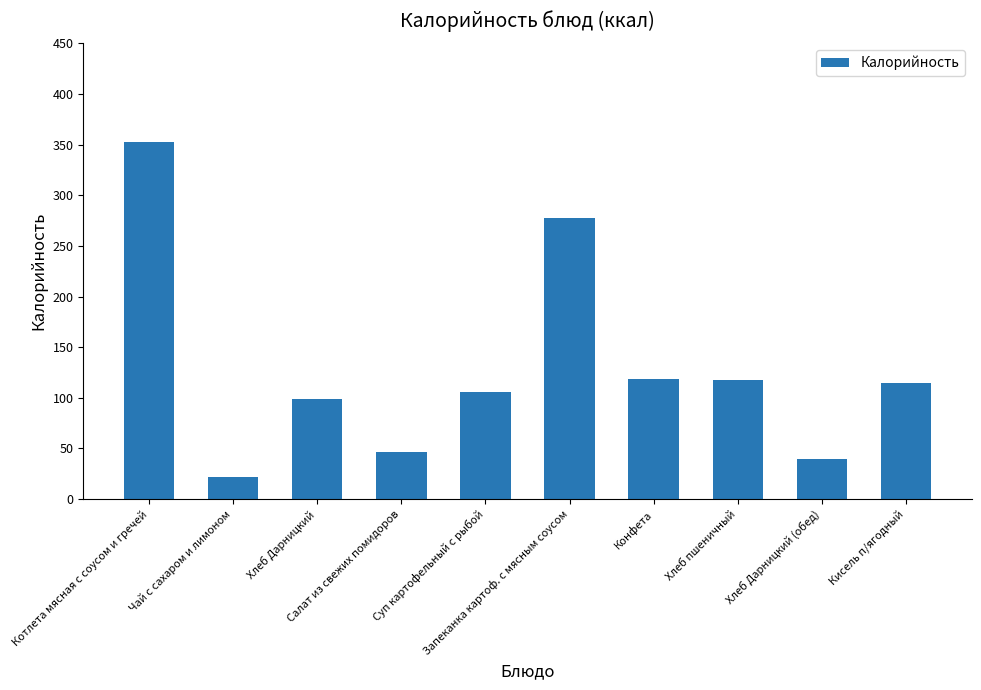

What is the value of the 3rd bar from the left?

99.0